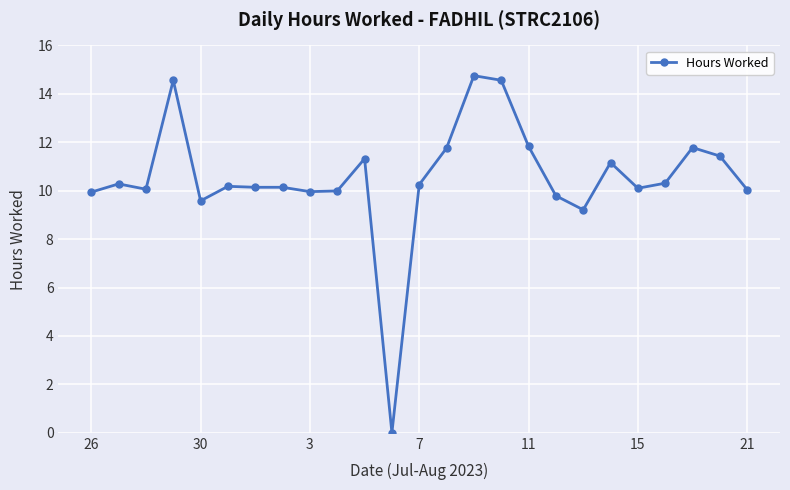

What is the average value?

10.5